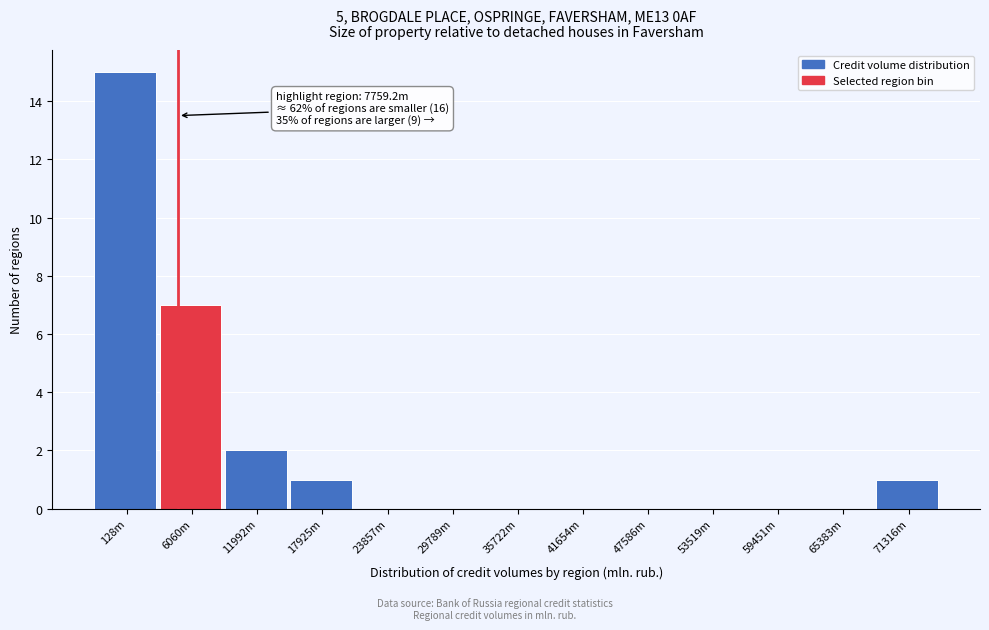

Reading left to right, list all the values displayed in this chart.

128m=15	6060m=7	11992m=2	17925m=1	23857m=0	29789m=0	35722m=0	41654m=0	47586m=0	53519m=0	59451m=0	65383m=0	71316m=1